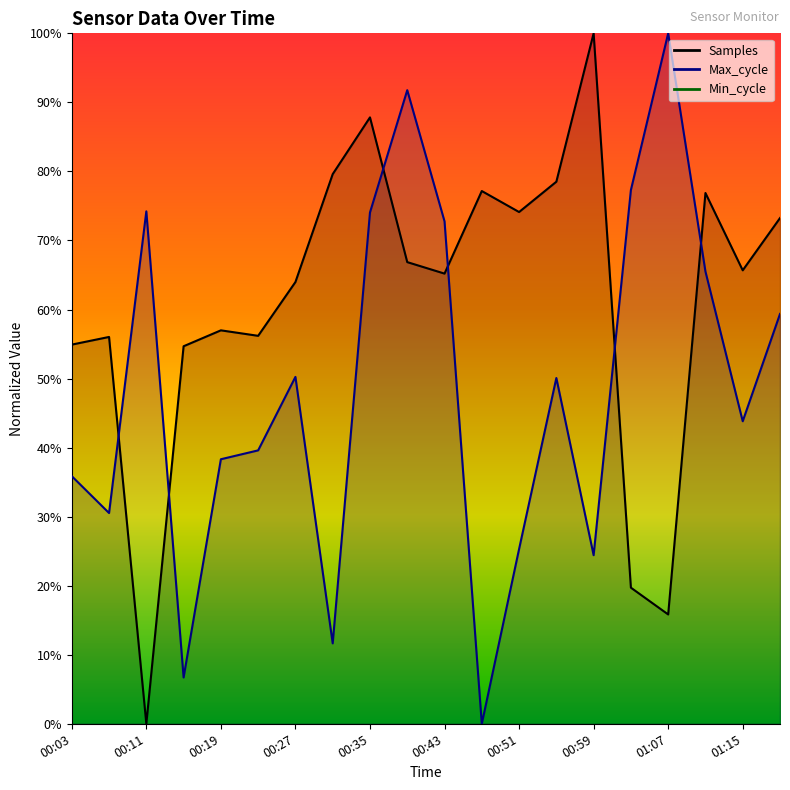

What position from the right is 00:59?

6